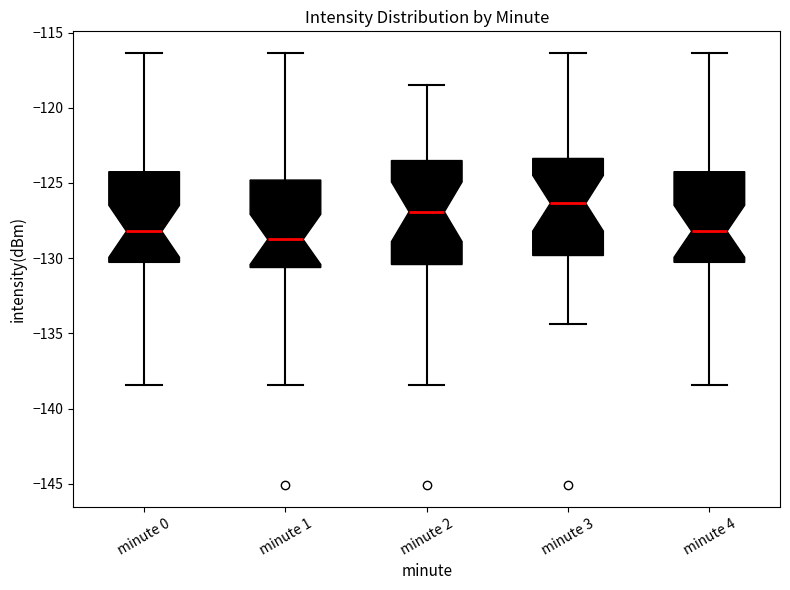

Reading left to right, read every box against the y-axis: the position of its median line, the range the box covers, and the ends of its whiskers. The values are not printed on the chart, so give them approximately, as read against the axis.

minute 0: median -128.0, box -130.5 to -124.5, whiskers -138.5 to -116.5
minute 1: median -129.0, box -130.5 to -125.0, whiskers -138.5 to -116.5
minute 2: median -127.0, box -130.5 to -123.5, whiskers -138.5 to -118.5
minute 3: median -126.5, box -130.0 to -123.5, whiskers -134.5 to -116.5
minute 4: median -128.0, box -130.5 to -124.5, whiskers -138.5 to -116.5